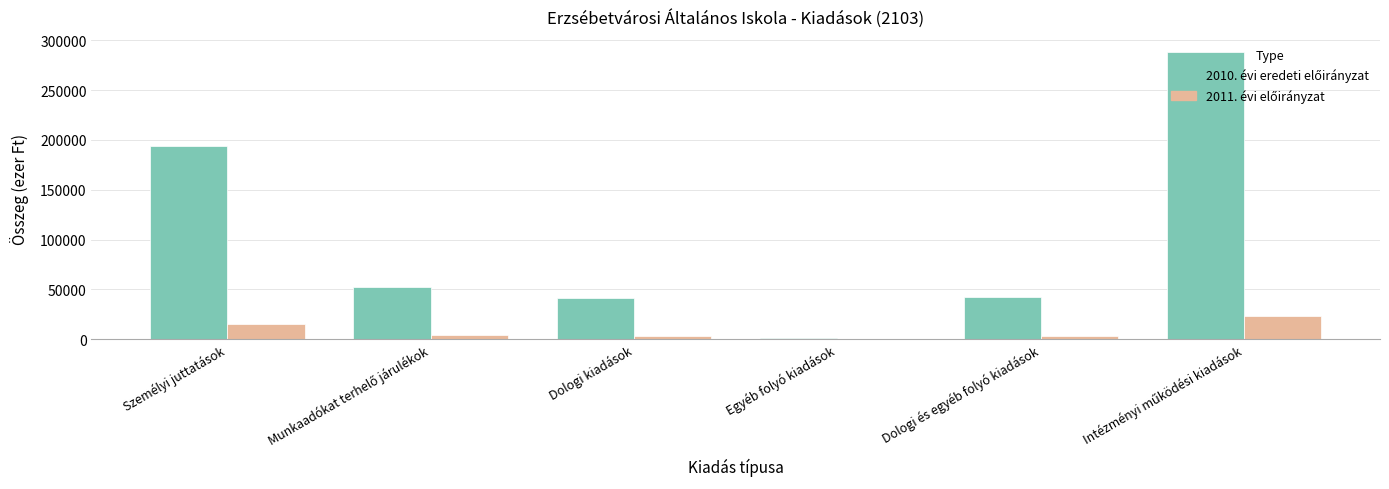

What is the maximum value shown in the chart?

288076